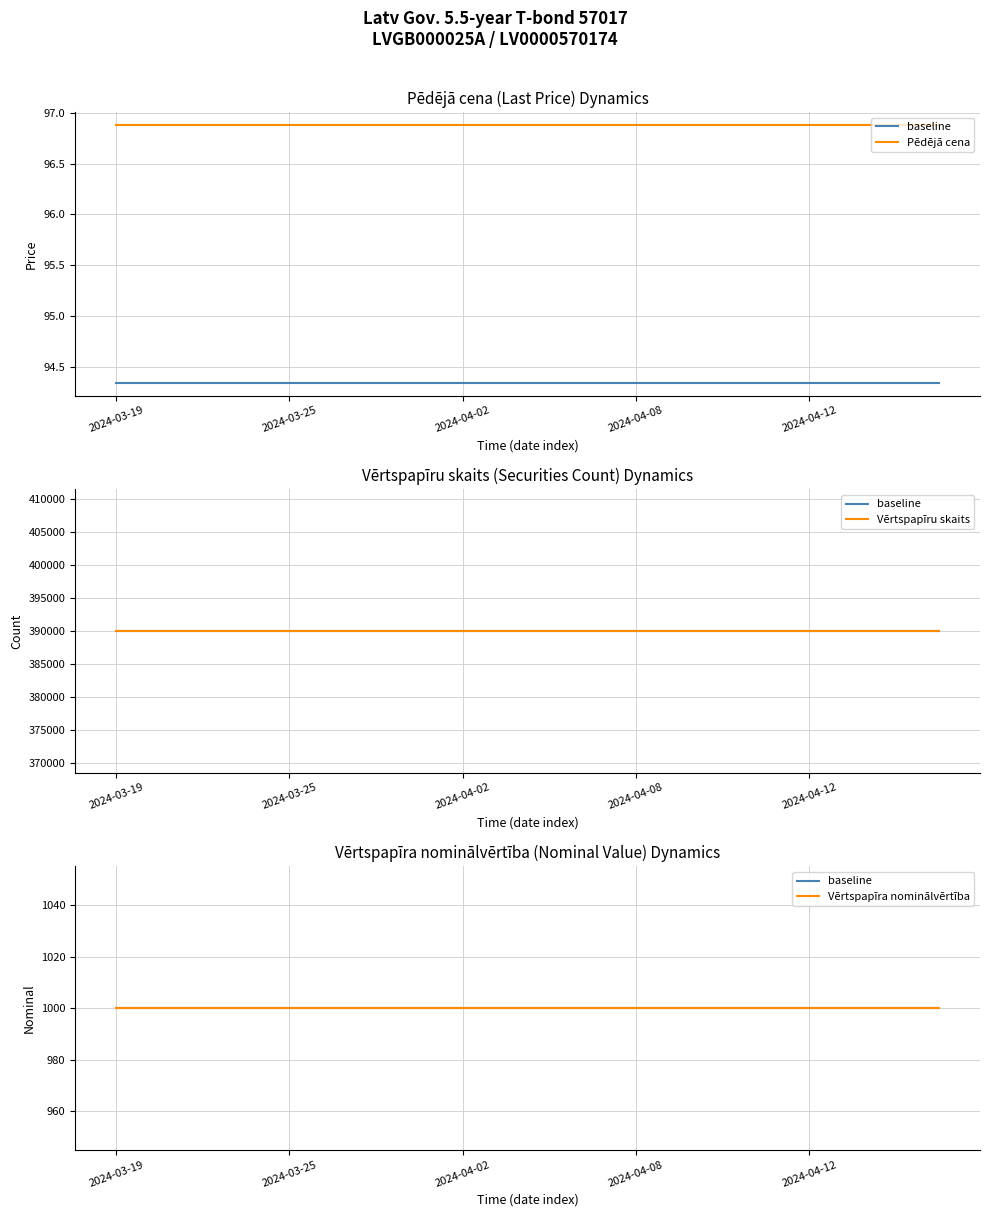

What is the value of the Pēdējā cena point at the 3rd from the left?

96.9